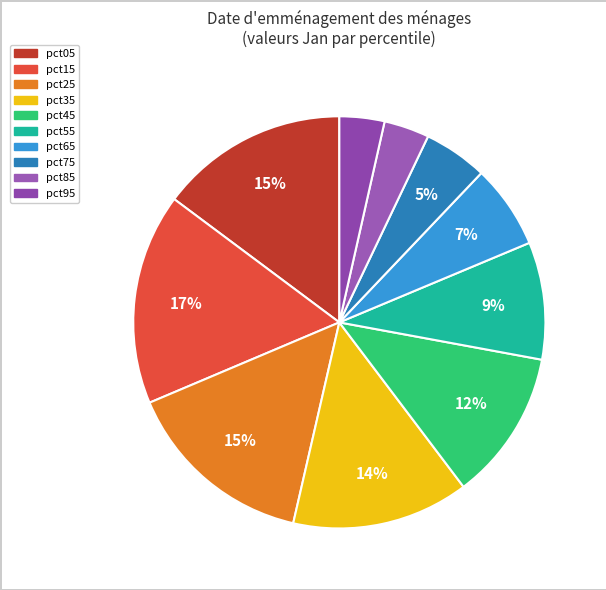

How many segments does this pie chart have?

10